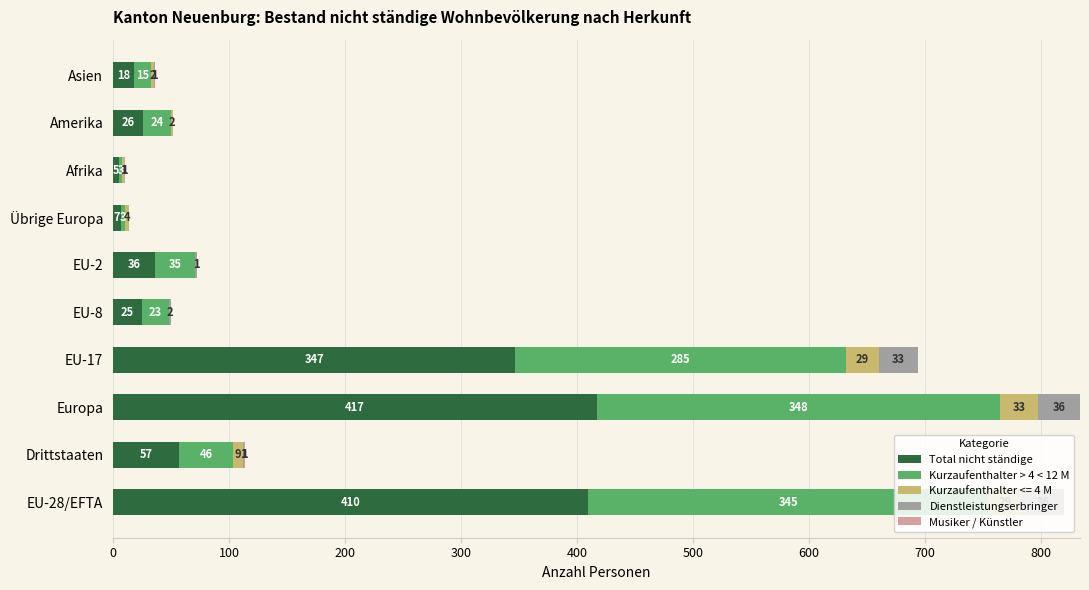

What is the sum of all Total nicht ständige values?

1348